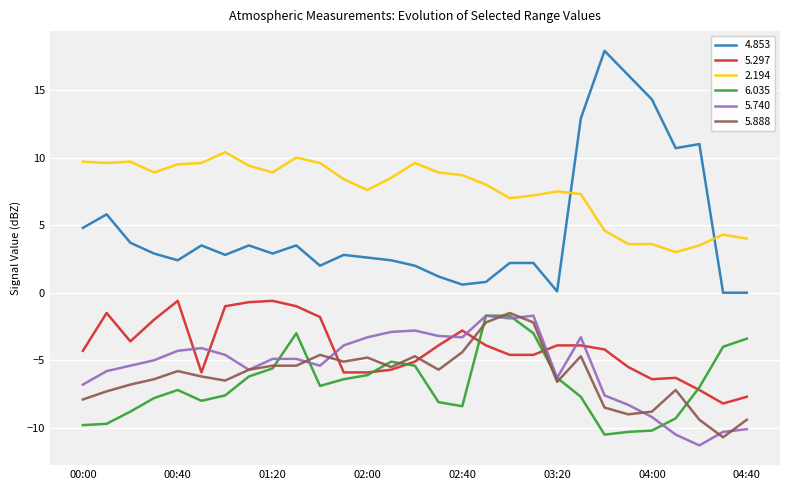

True or false: 5.888 and 2.194 intersect in this chart.

False